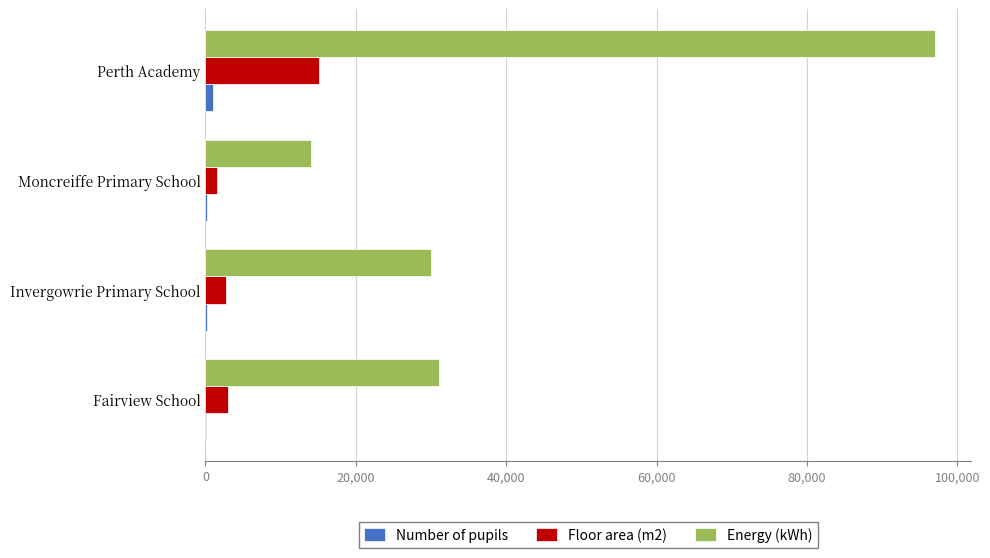

Which series changed the most between Fairview School and Moncreiffe Primary School?

Energy (kWh)